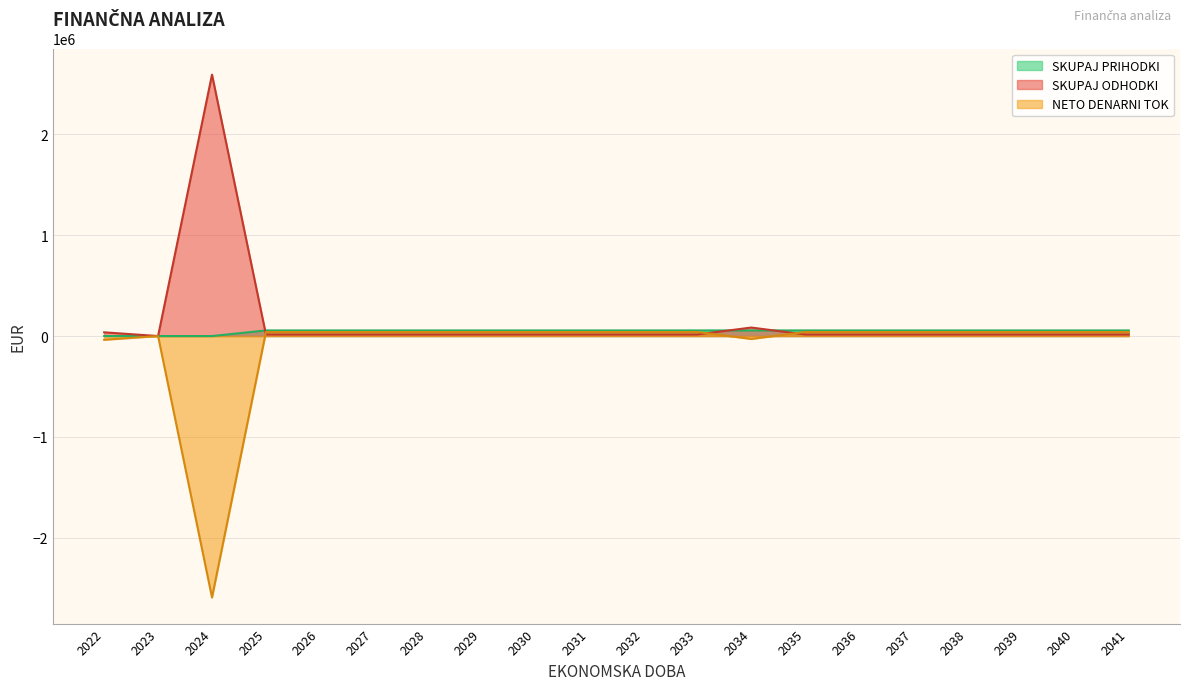

How many intersections are there between NETO DENARNI TOK and SKUPAJ ODHODKI?

3